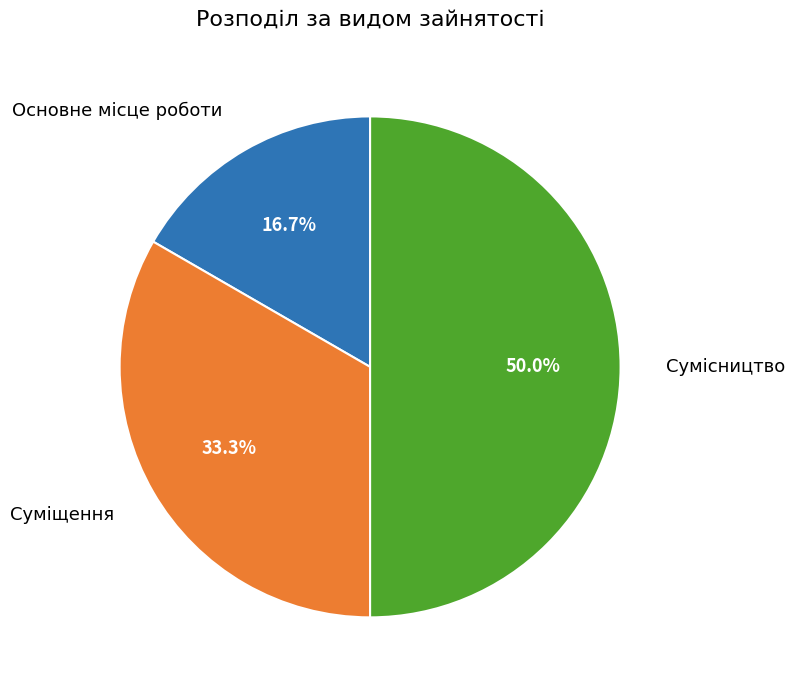

Which slice is the smallest?

Основне місце роботи